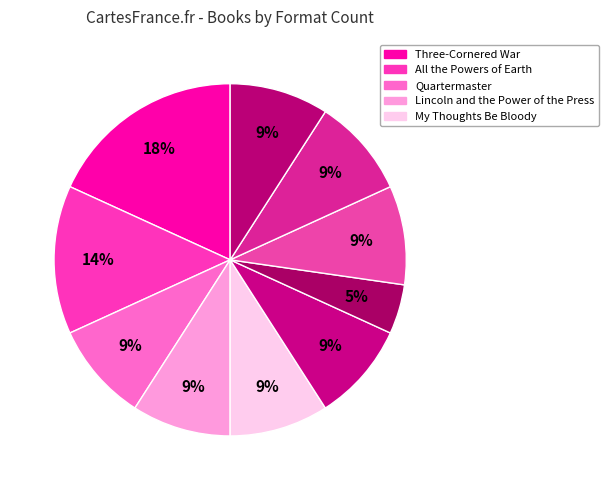

How many slices are in this pie chart?

10